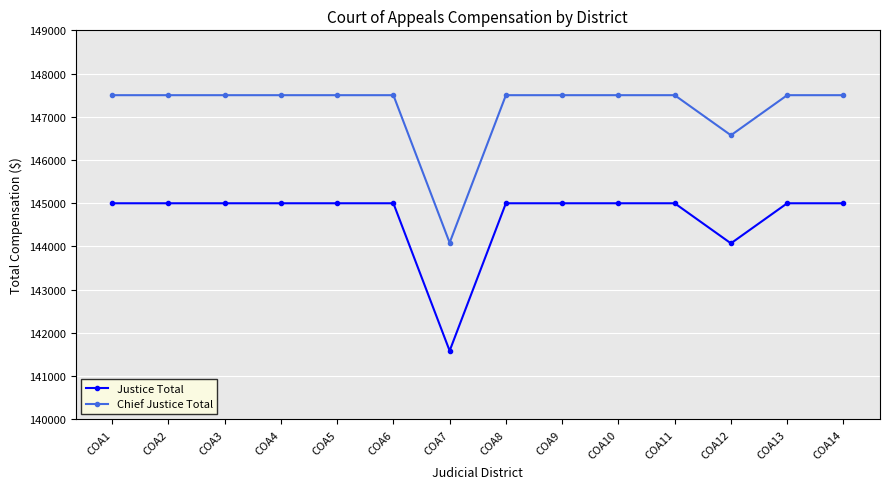

What are all the series names shown in the legend?

Justice Total, Chief Justice Total